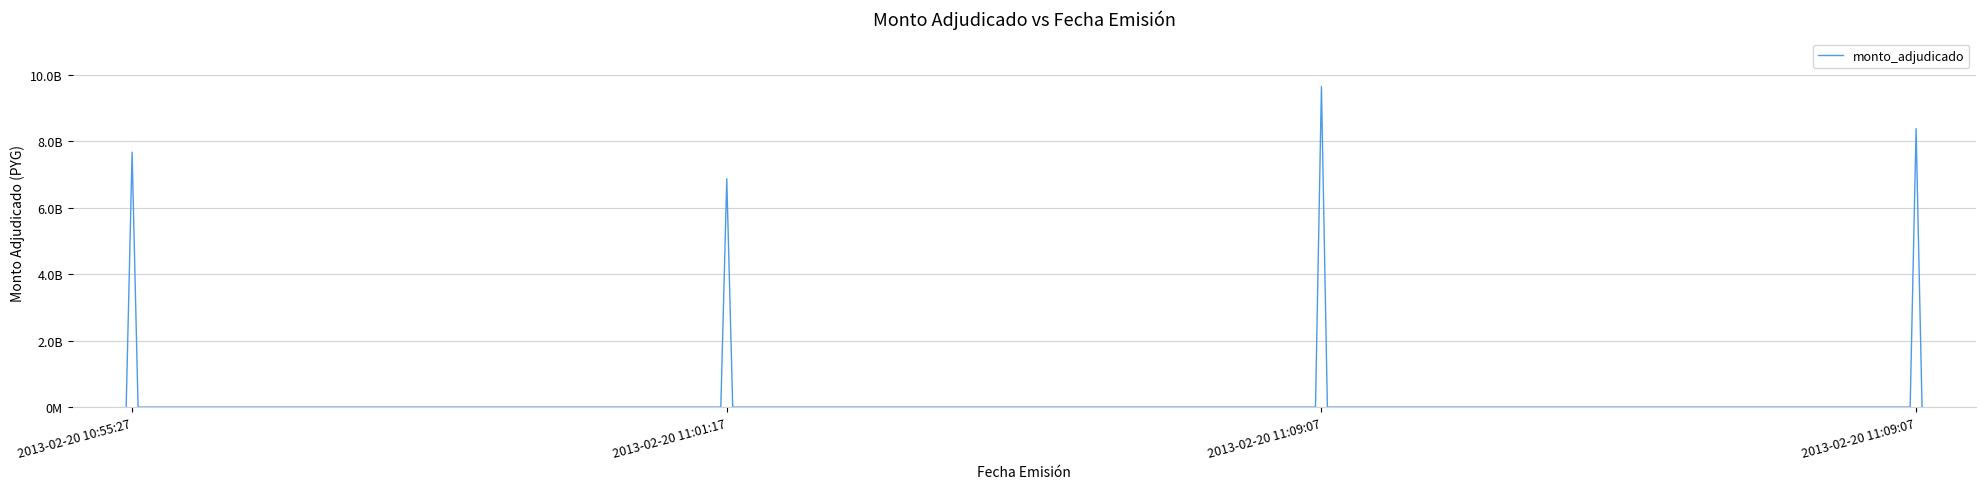

Does the chart display data point markers on the line(s)?

No